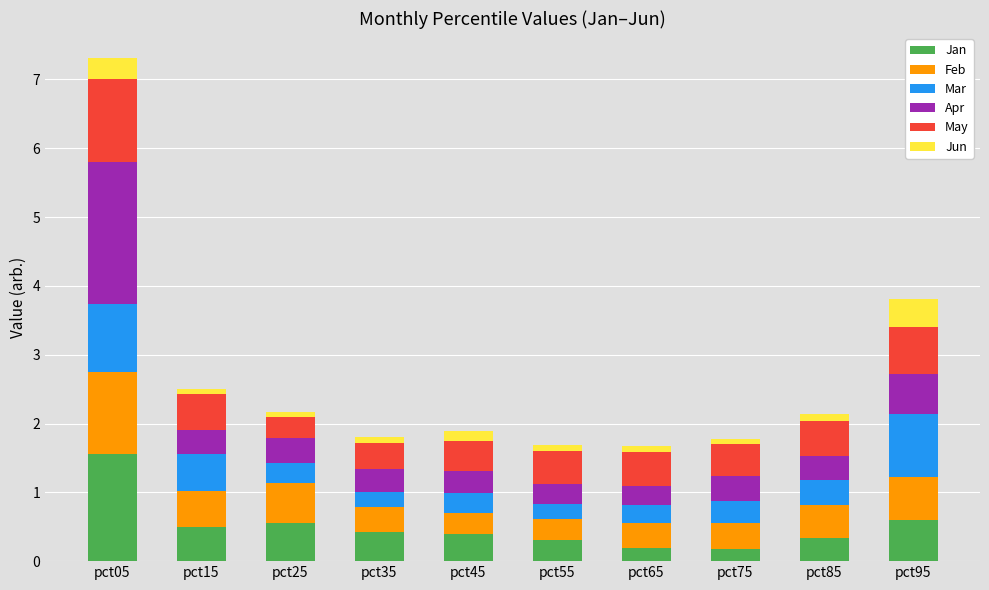

The Jan series shows 0.3 at pct85. True or false?

True